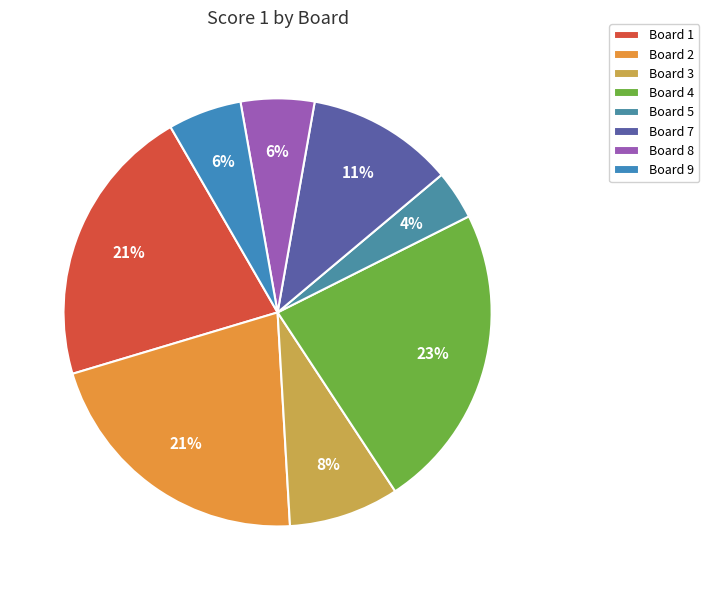

How much of the chart is everything except Board 3?

91.7%